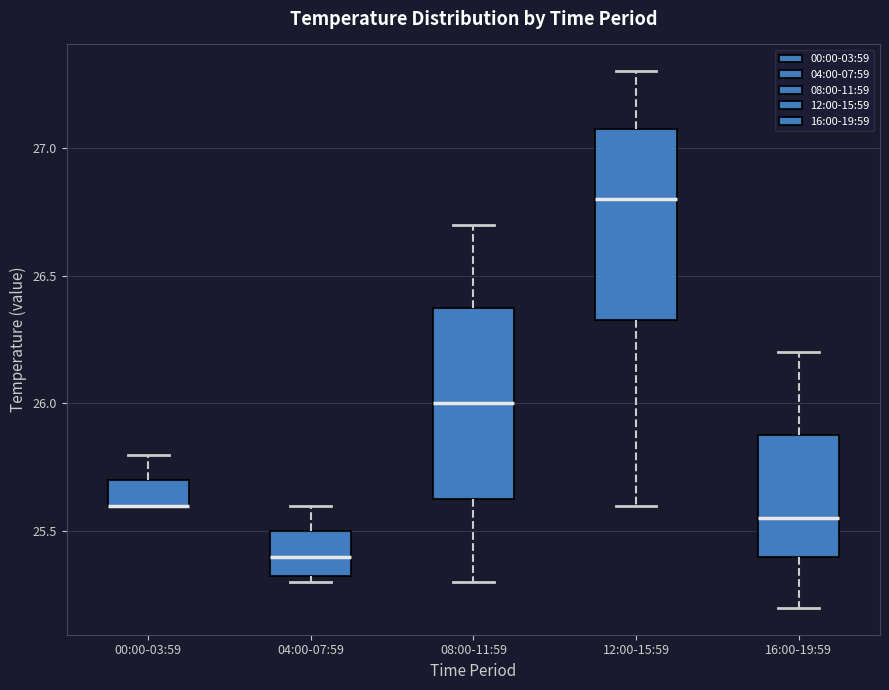

Reading left to right, transcribe this box plot: for each box, give where its median line is, the range the box spans, and where its two whiskers end, as read against the y-axis. The values are not printed on the chart, so give them approximately, as read against the axis.

00:00-03:59: median 25.60 (drawn on the box's lower edge), box 25.60 to 25.70, whiskers 25.60 to 25.80
04:00-07:59: median 25.40, box 25.35 to 25.50, whiskers 25.30 to 25.60
08:00-11:59: median 26.00, box 25.65 to 26.40, whiskers 25.30 to 26.70
12:00-15:59: median 26.80, box 26.35 to 27.10, whiskers 25.60 to 27.30
16:00-19:59: median 25.55, box 25.40 to 25.90, whiskers 25.20 to 26.20